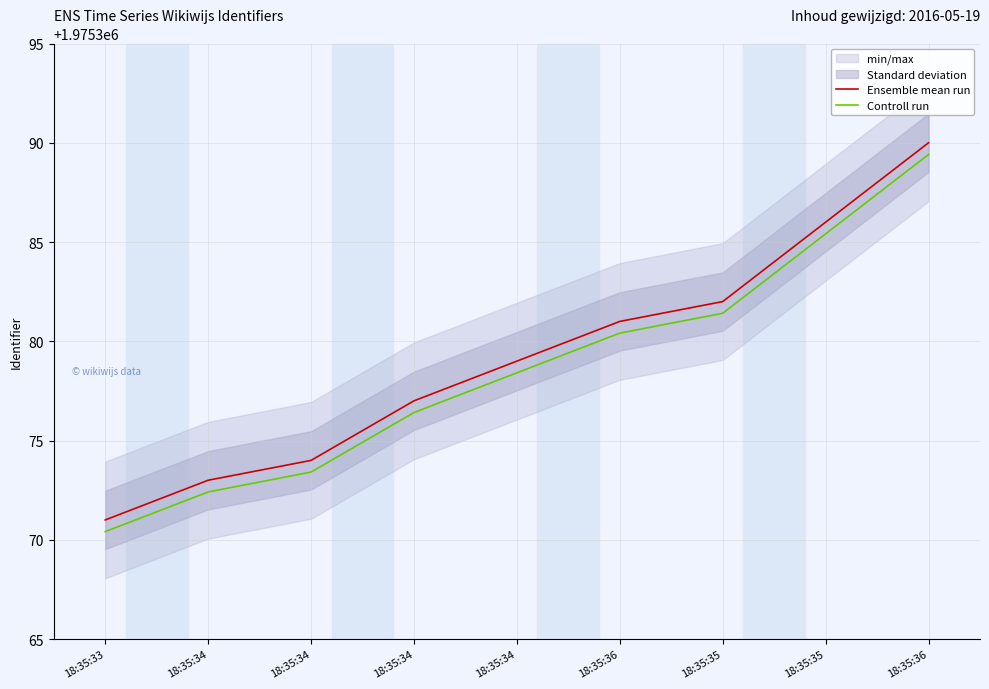

Rank the series by their maximum value, from highest to lowest.

Ensemble mean run, Controll run